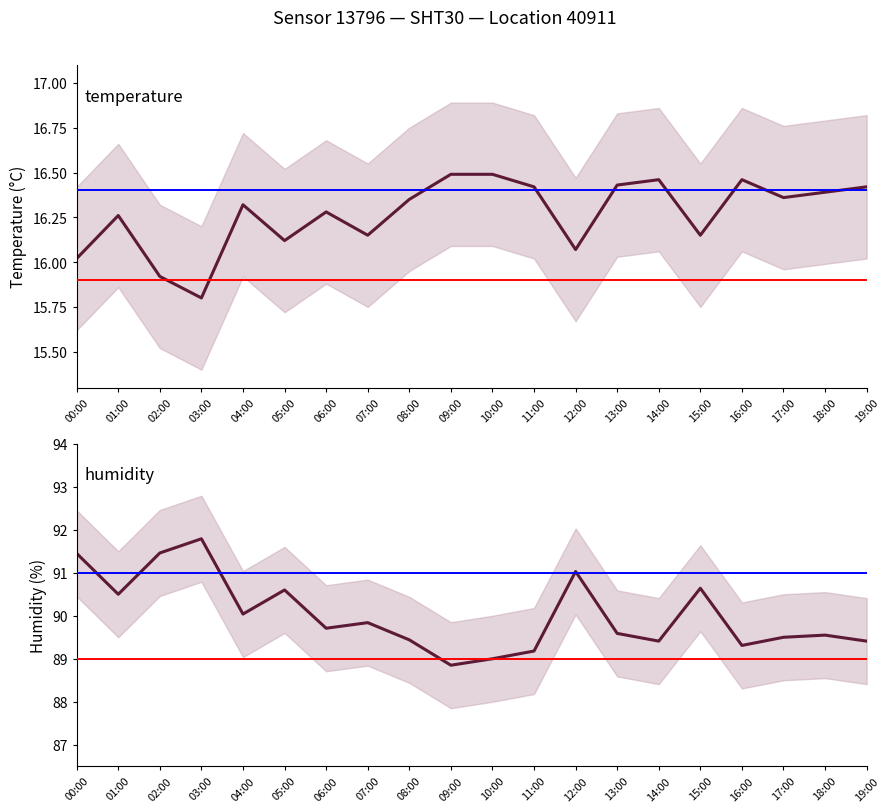

What is the label of the 6th point from the left?

05:00